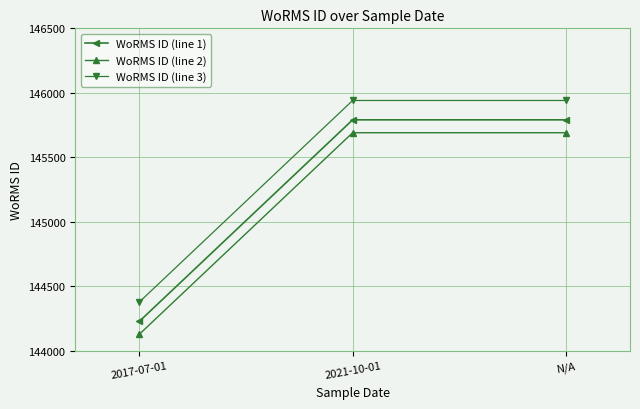

Rank the series by their average value, from highest to lowest.

WoRMS ID (line 3), WoRMS ID (line 1), WoRMS ID (line 2)